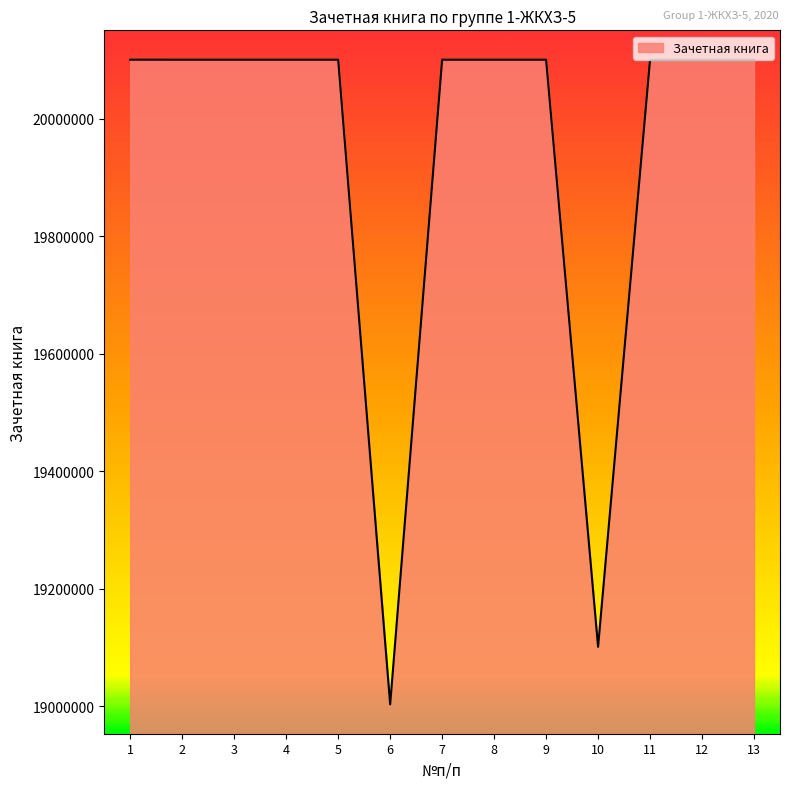

Which has a higher value, 10 or 12?

12